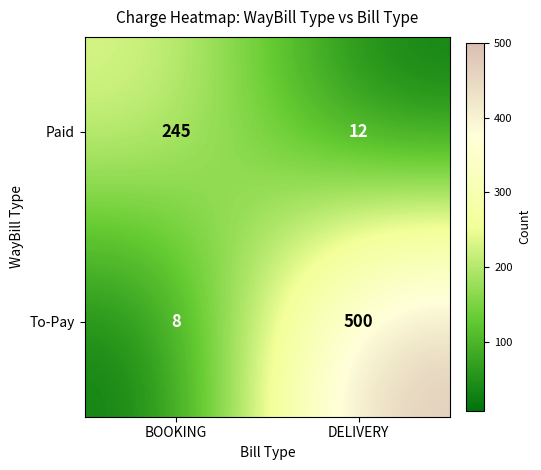

The value of Paid at BOOKING is 388. True or false?

False